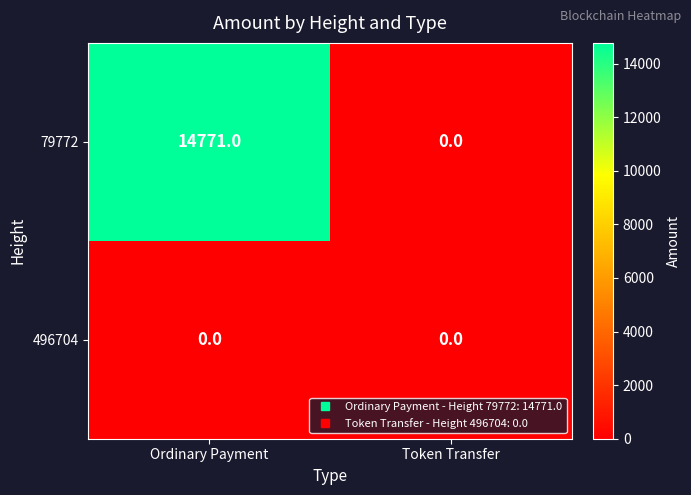

Which series has the largest total across all categories?

79772